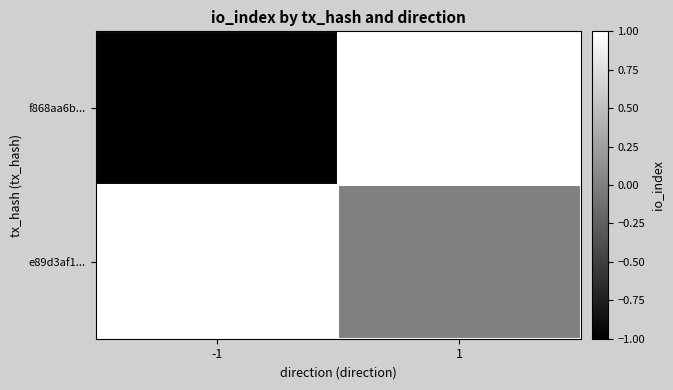

Which series changed the most between -1 and 1?

f868aa6b...